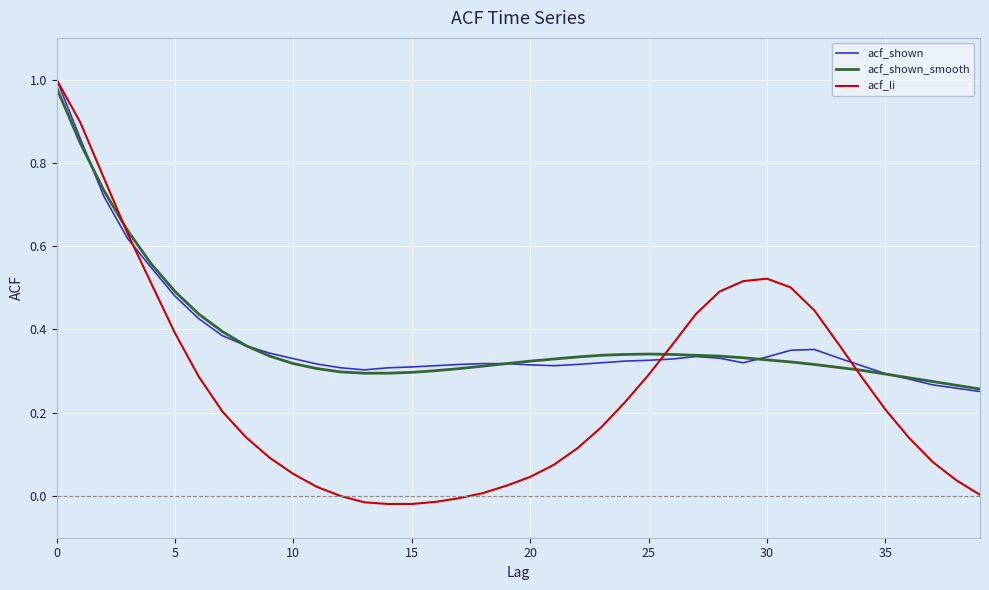

Which series has the largest range (max minus min)?

acf_li